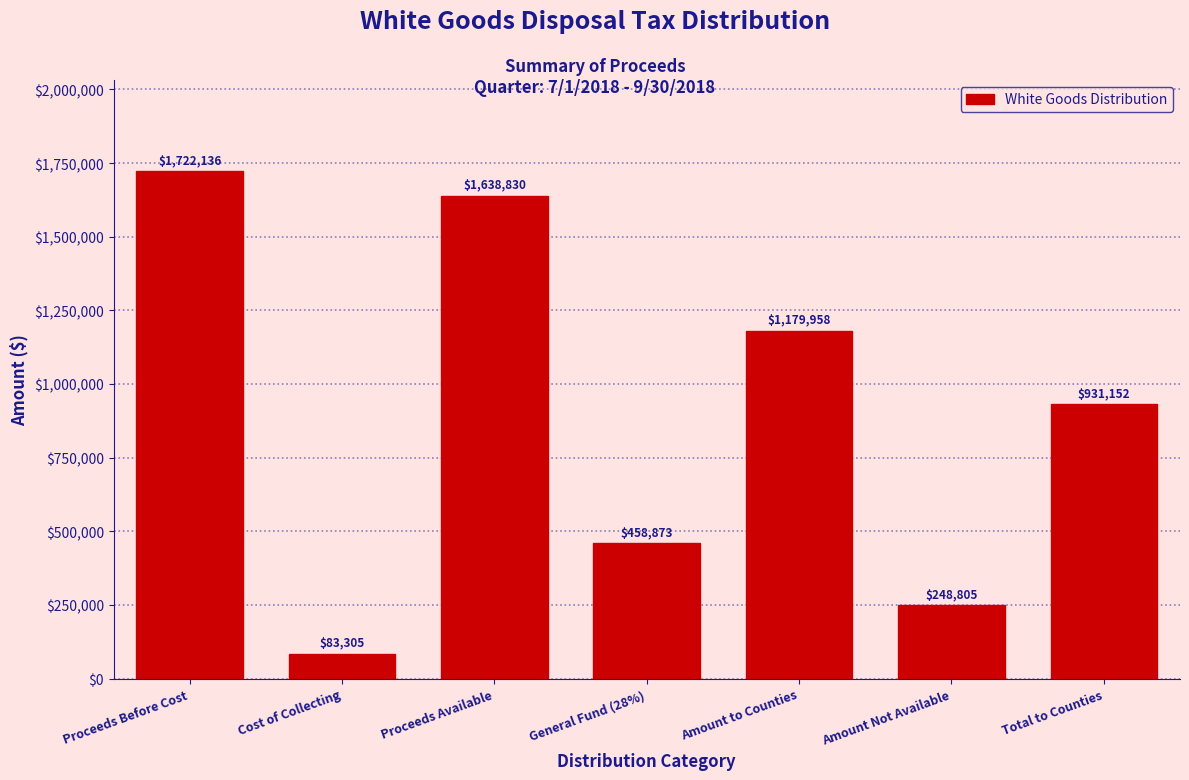

Rank the categories by value from highest to lowest.

Proceeds Before Cost, Proceeds Available, Amount to Counties, Total to Counties, General Fund (28%), Amount Not Available, Cost of Collecting